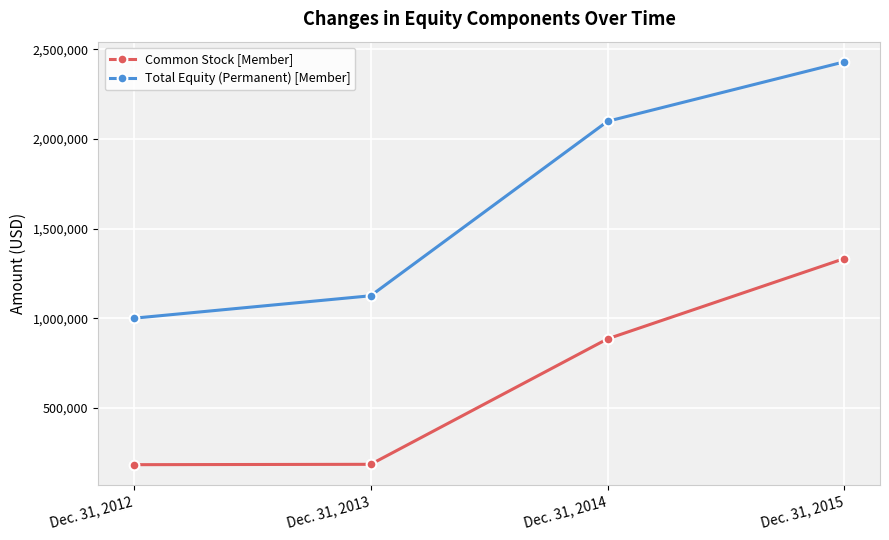

What is the value of the Total Equity (Permanent) [Member] point at the 3rd from the left?

2098231